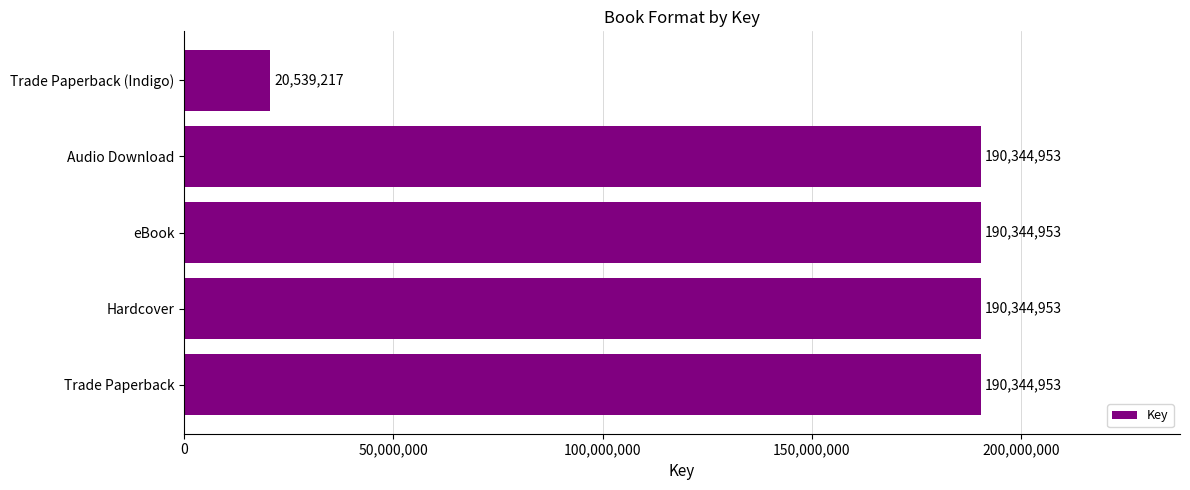

Reading bottom to top, what are all the values shown in this chart?

Trade Paperback=190344953	Hardcover=190344953	eBook=190344953	Audio Download=190344953	Trade Paperback (Indigo)=20539217